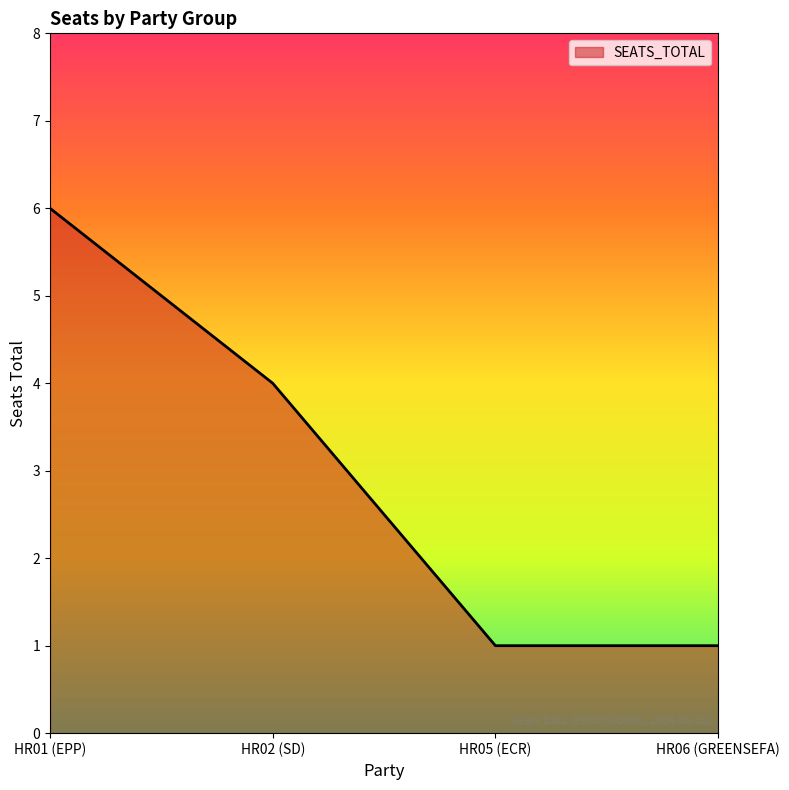

What is the difference between the maximum and minimum values?

5